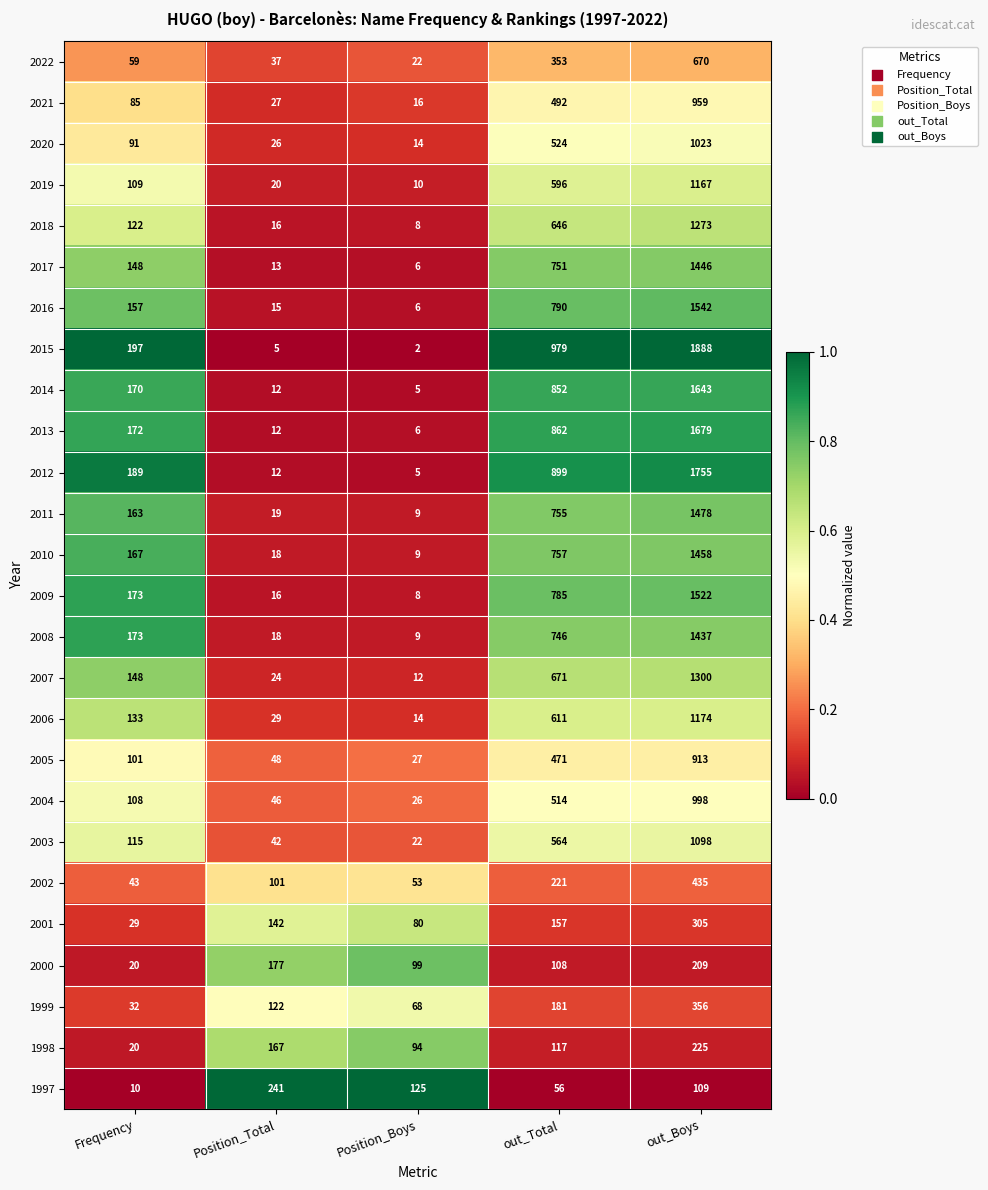

At which category is the sum across all series the highest?

out_Boys